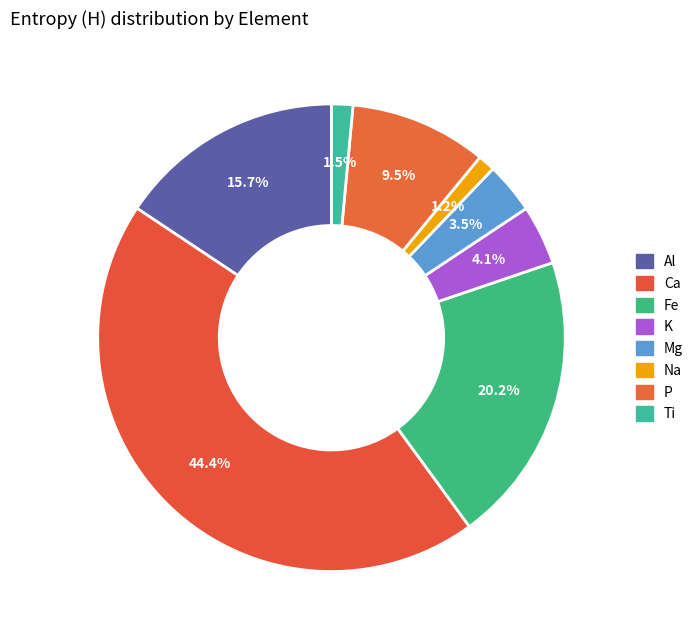

How many slices are in this pie chart?

8